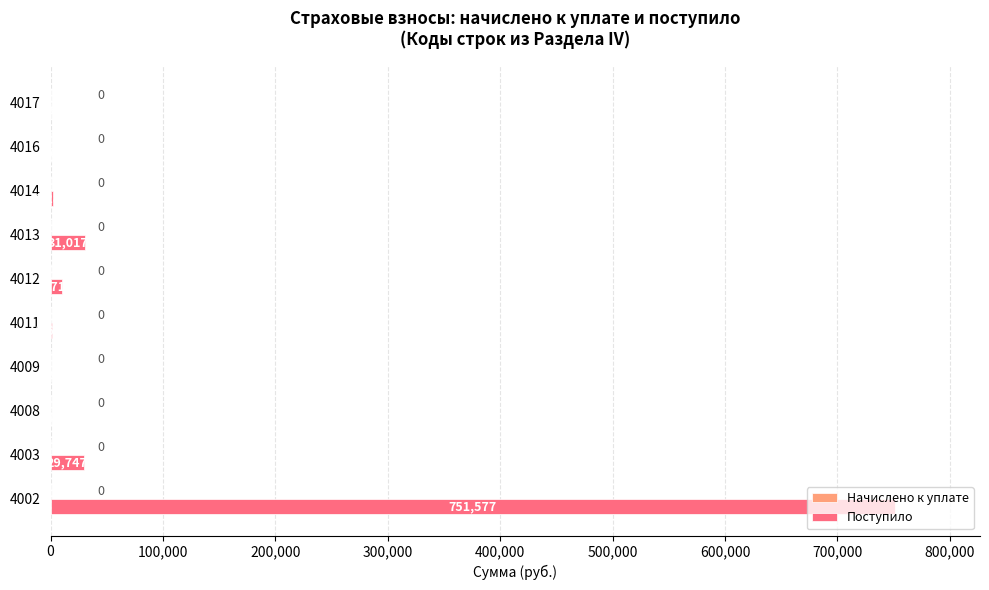

What value does the data have at 4002, to the nearest 10?

751580